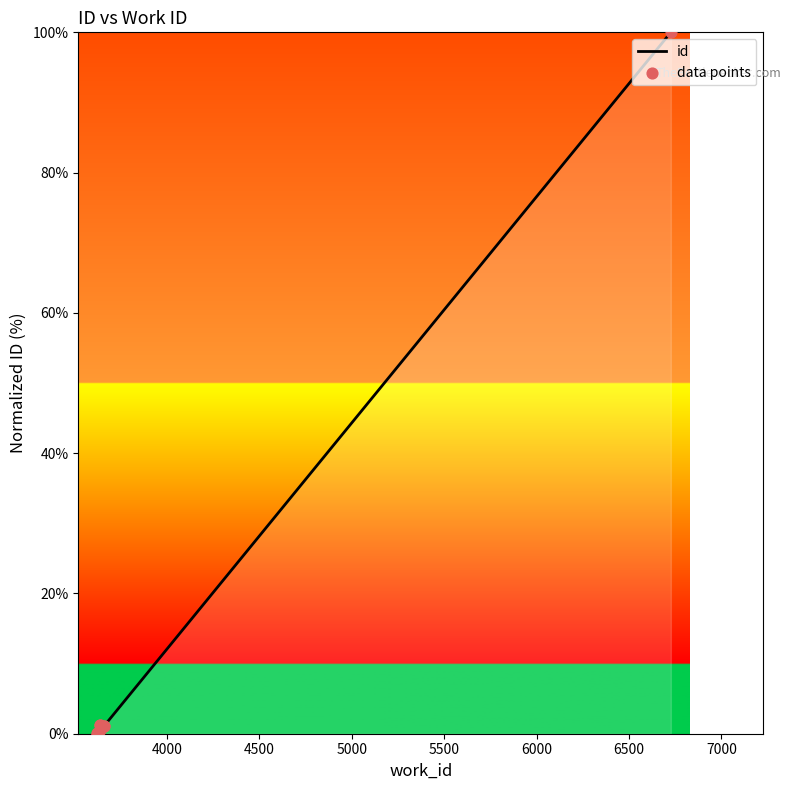

What is the maximum value for id?

100.0